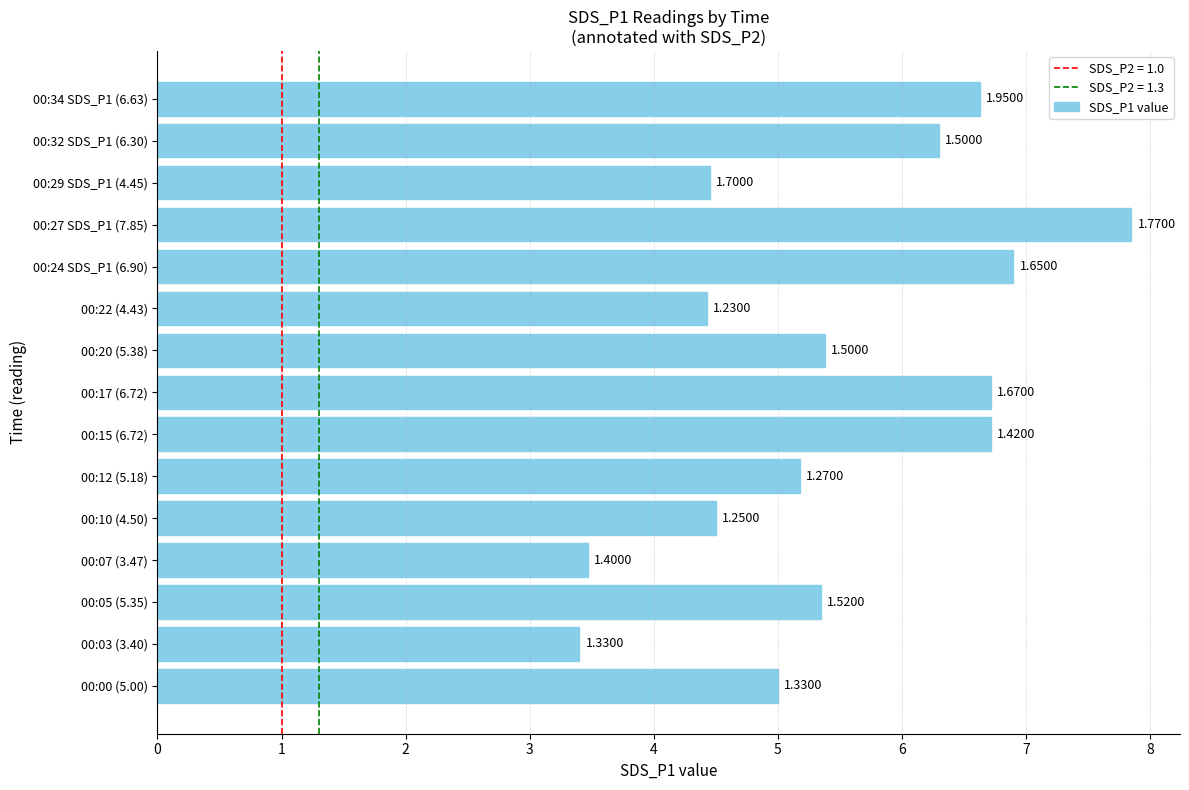

How many bars are there in total?

15